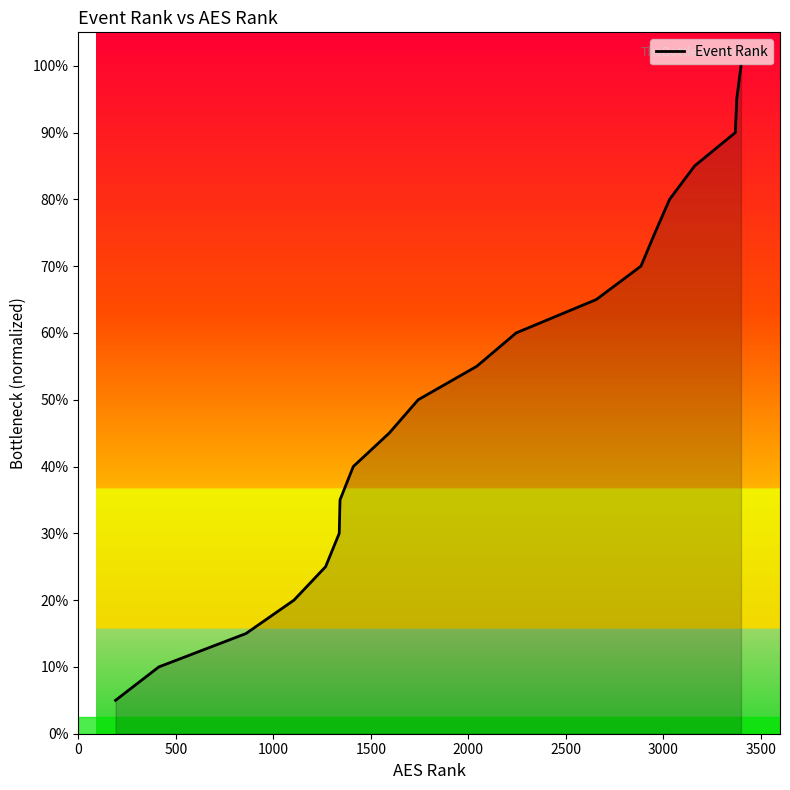

Does the chart display data point markers on the line(s)?

No